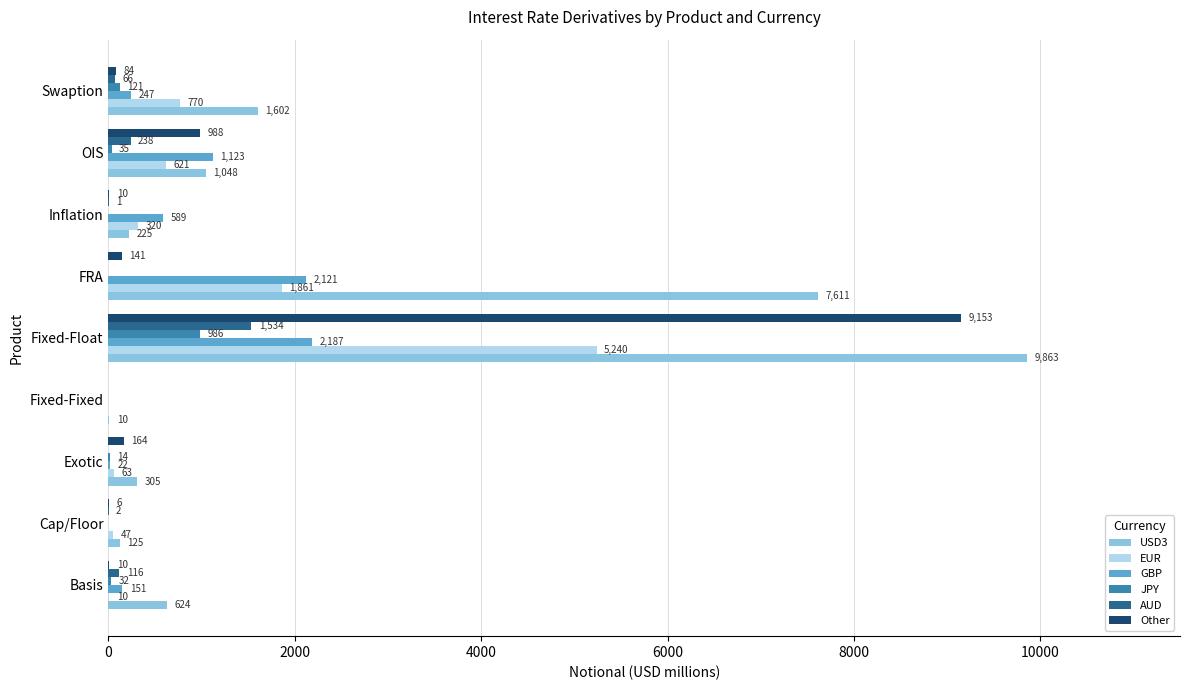

Which series changed the most between Exotic and Inflation?

GBP